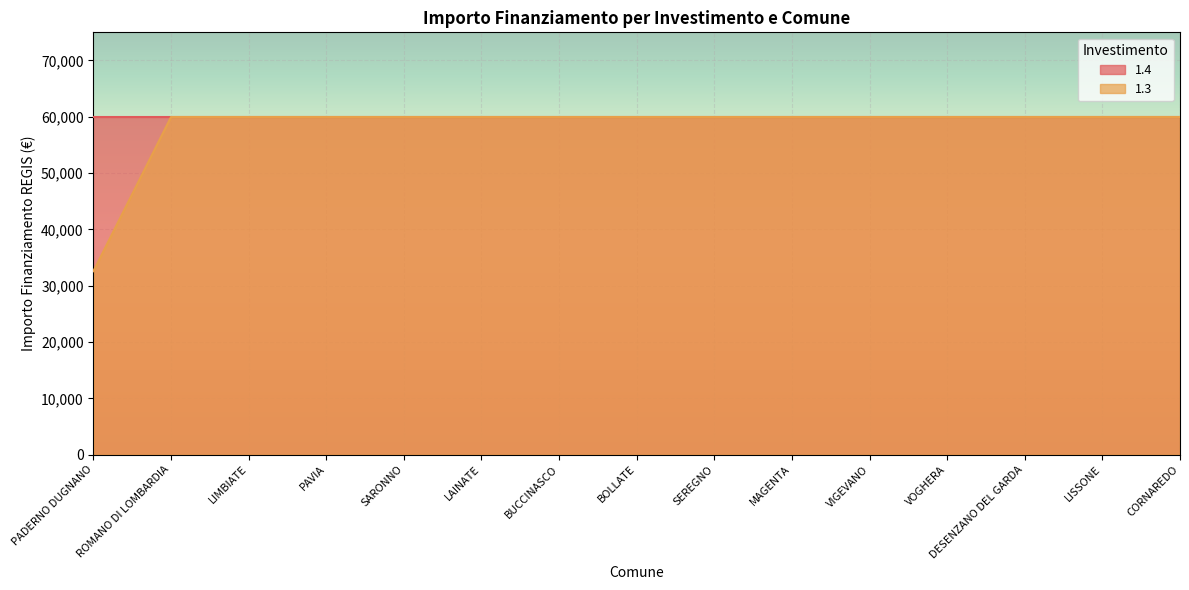

What is the label of the 15th point from the right?

PADERNO DUGNANO